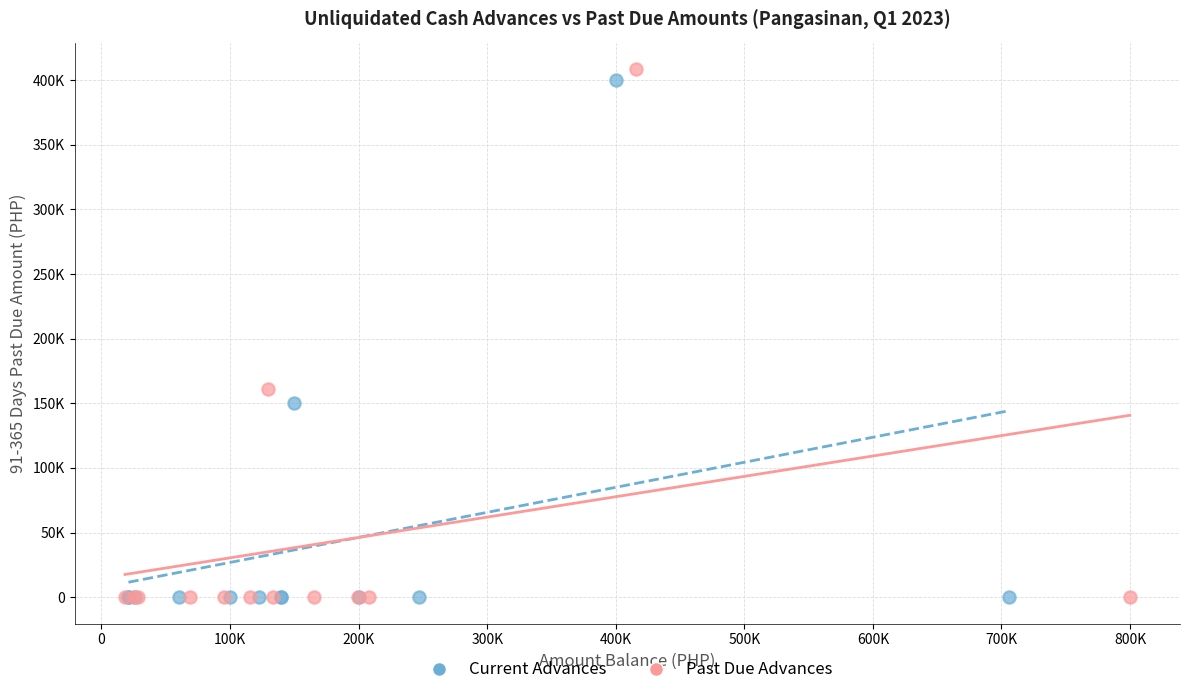

Which series reaches the maximum Y coordinate?

Past Due Advances